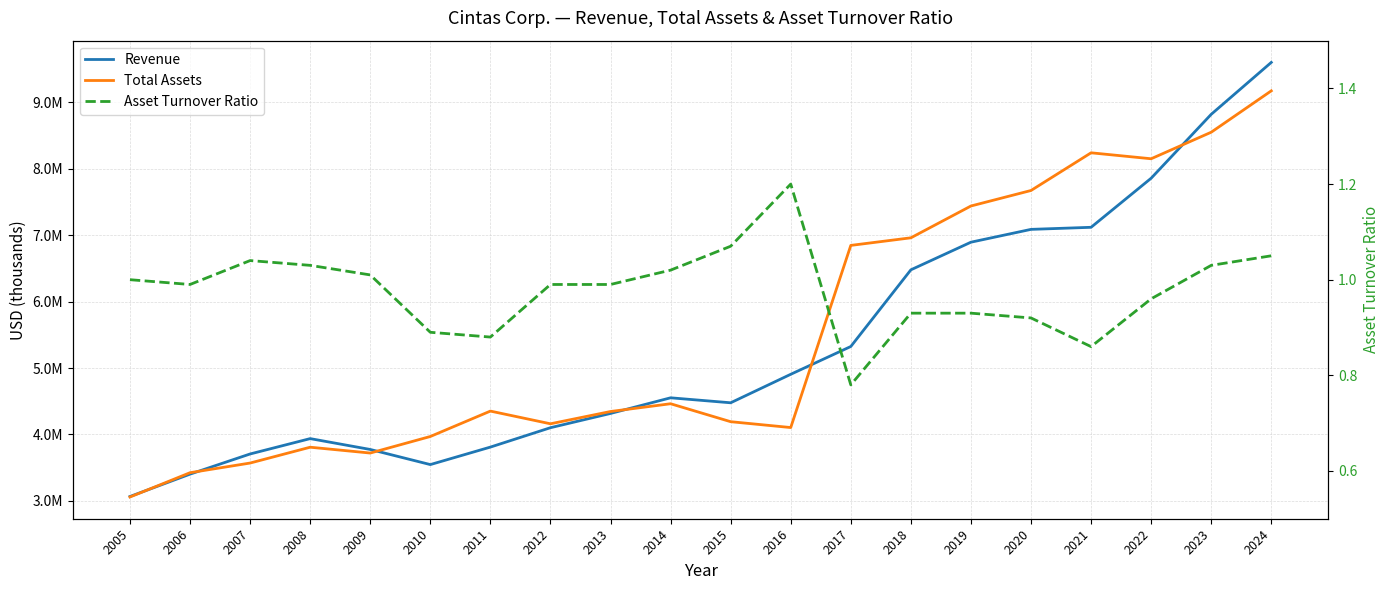

In Total Assets, how many points are lower than both neighbors (excluding endpoints)?

4